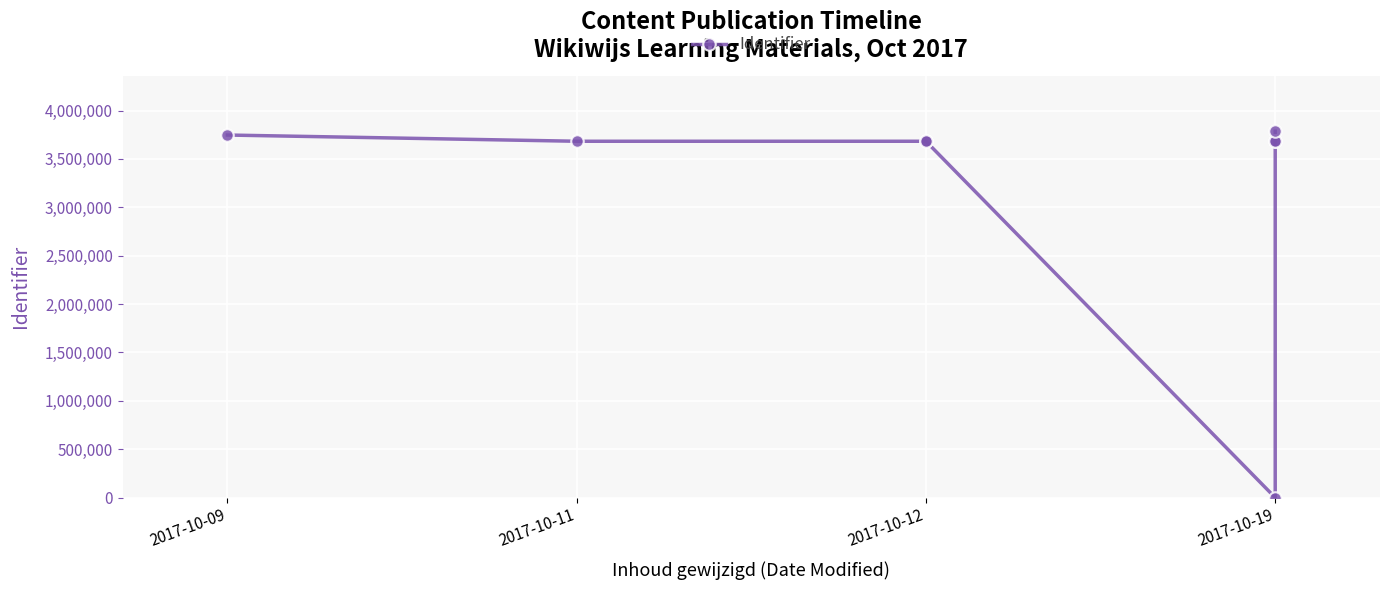

What is the difference between the maximum and minimum values?

3786504